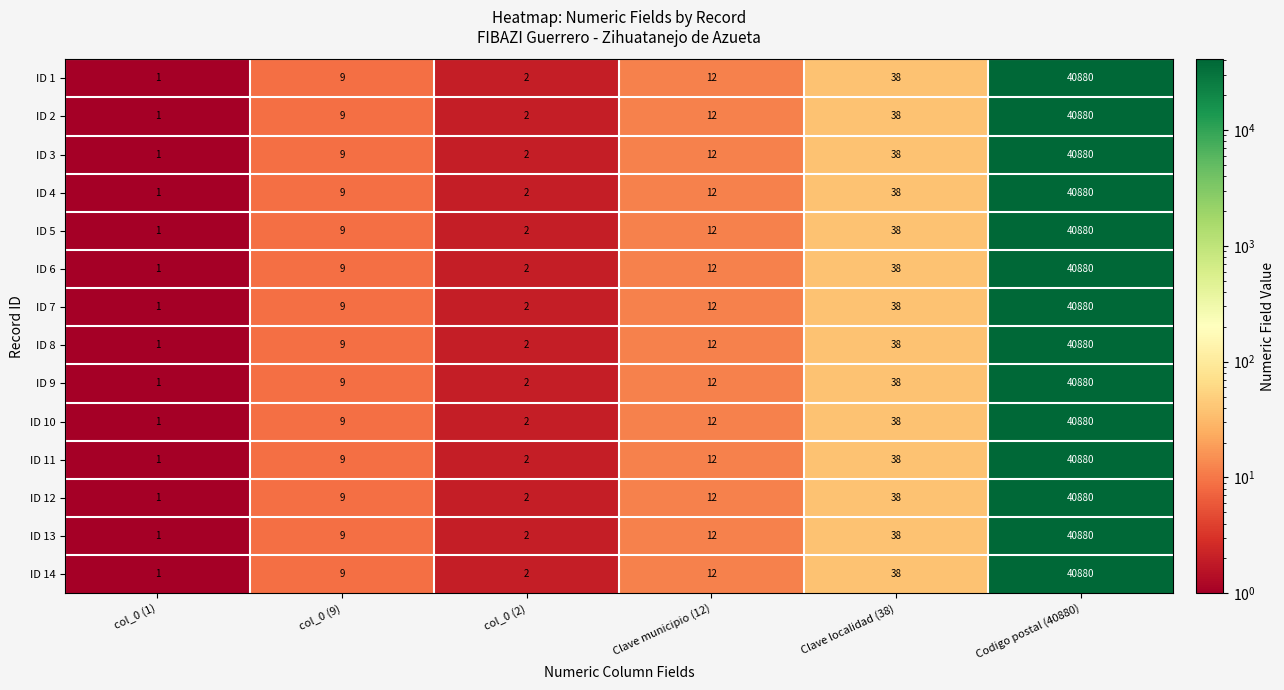

The ID 14 series shows 40880 at Codigo postal (40880). True or false?

True